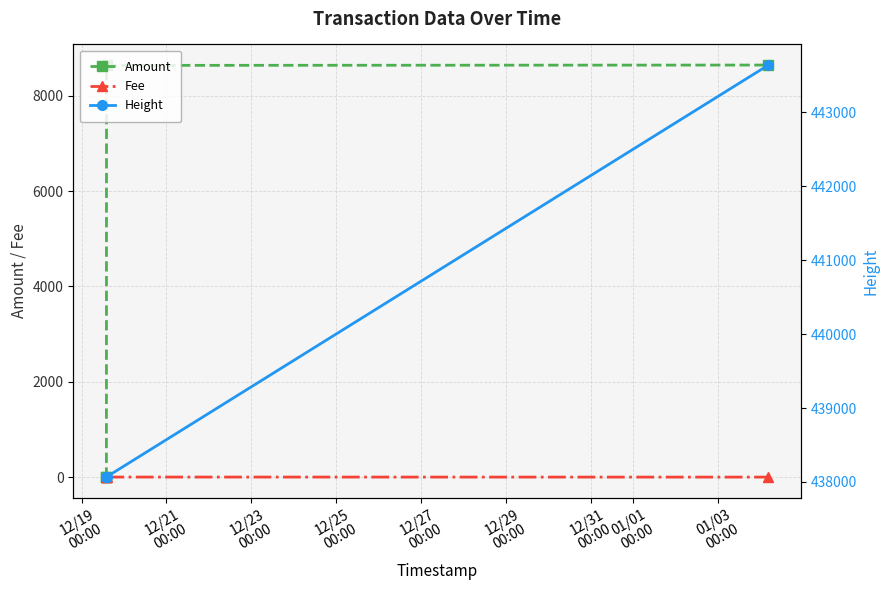

What is the highest value of the Amount series?

8645.0